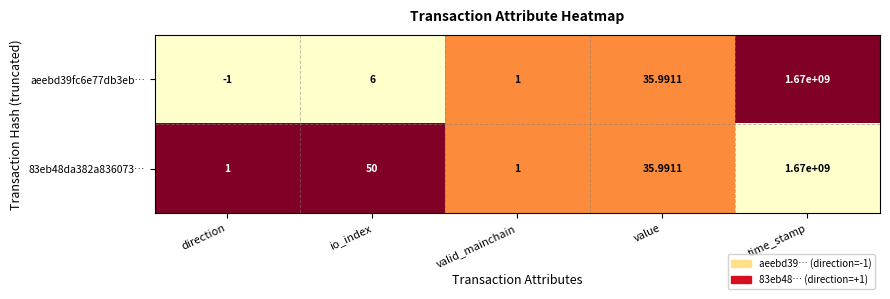

At which label does 83eb48da382a836073… first exceed 35?

io_index